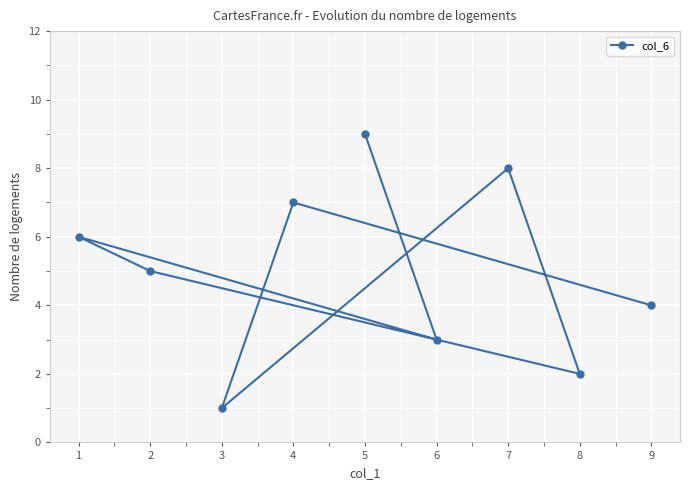

Approximately how many times larger is the value at 9 compared to 6?

1.3